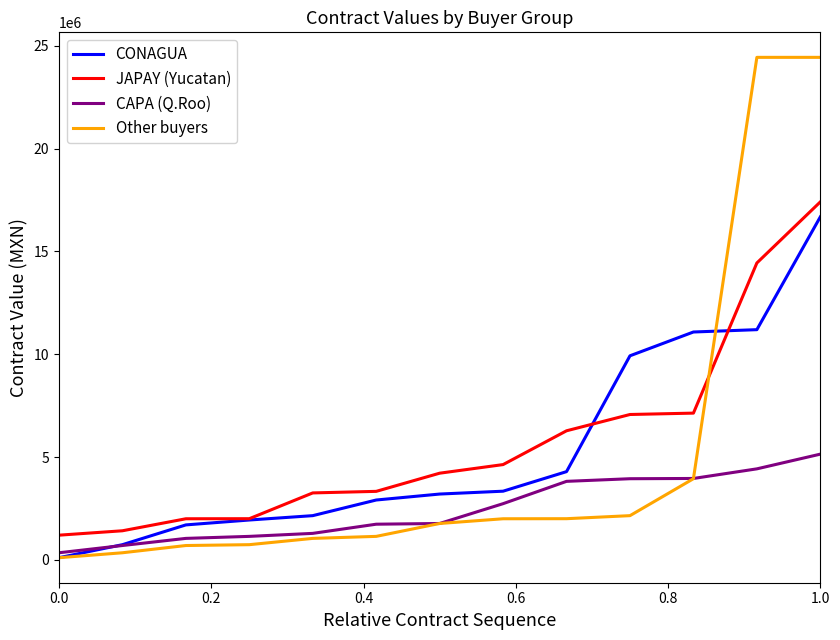

True or false: CAPA (Q.Roo) and JAPAY (Yucatan) intersect in this chart.

False